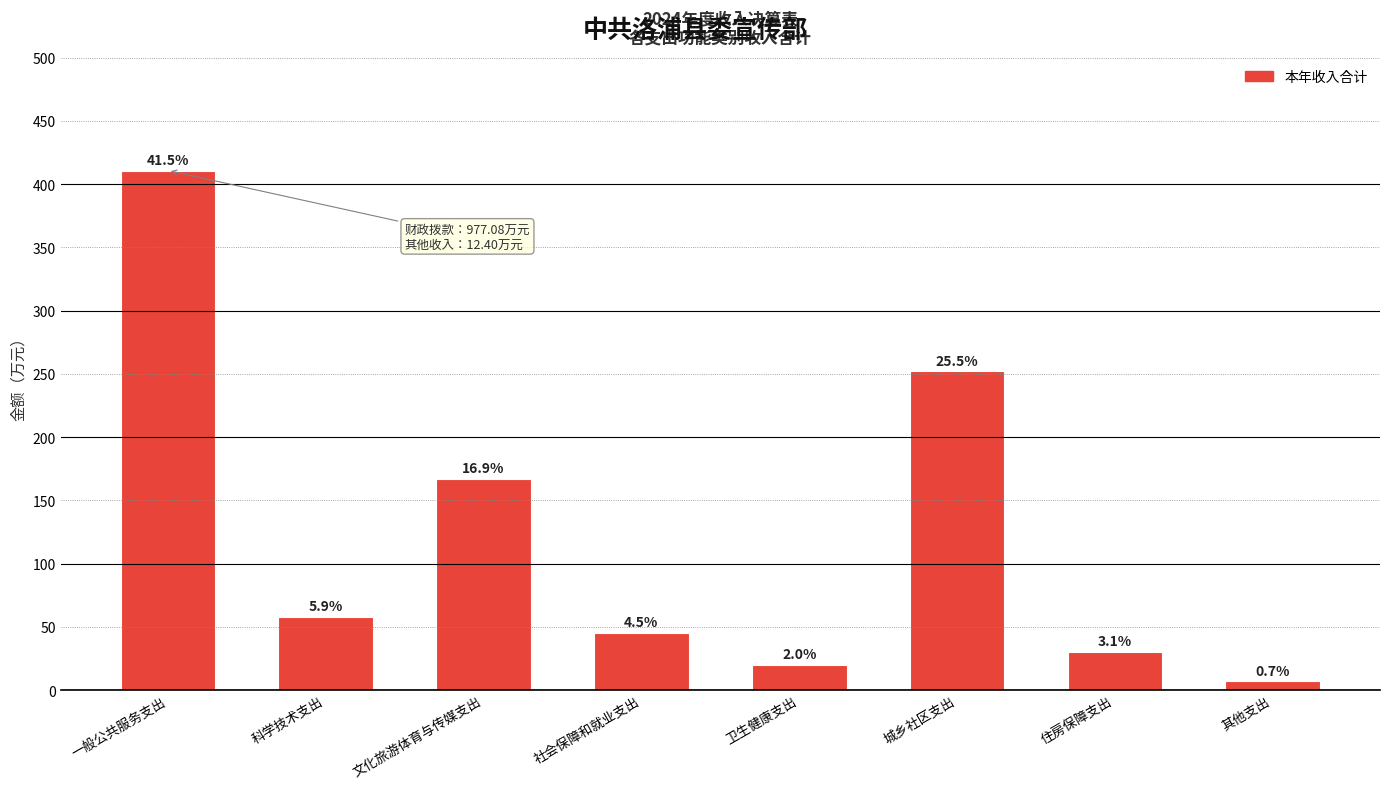

What position from the left is 其他支出?

8